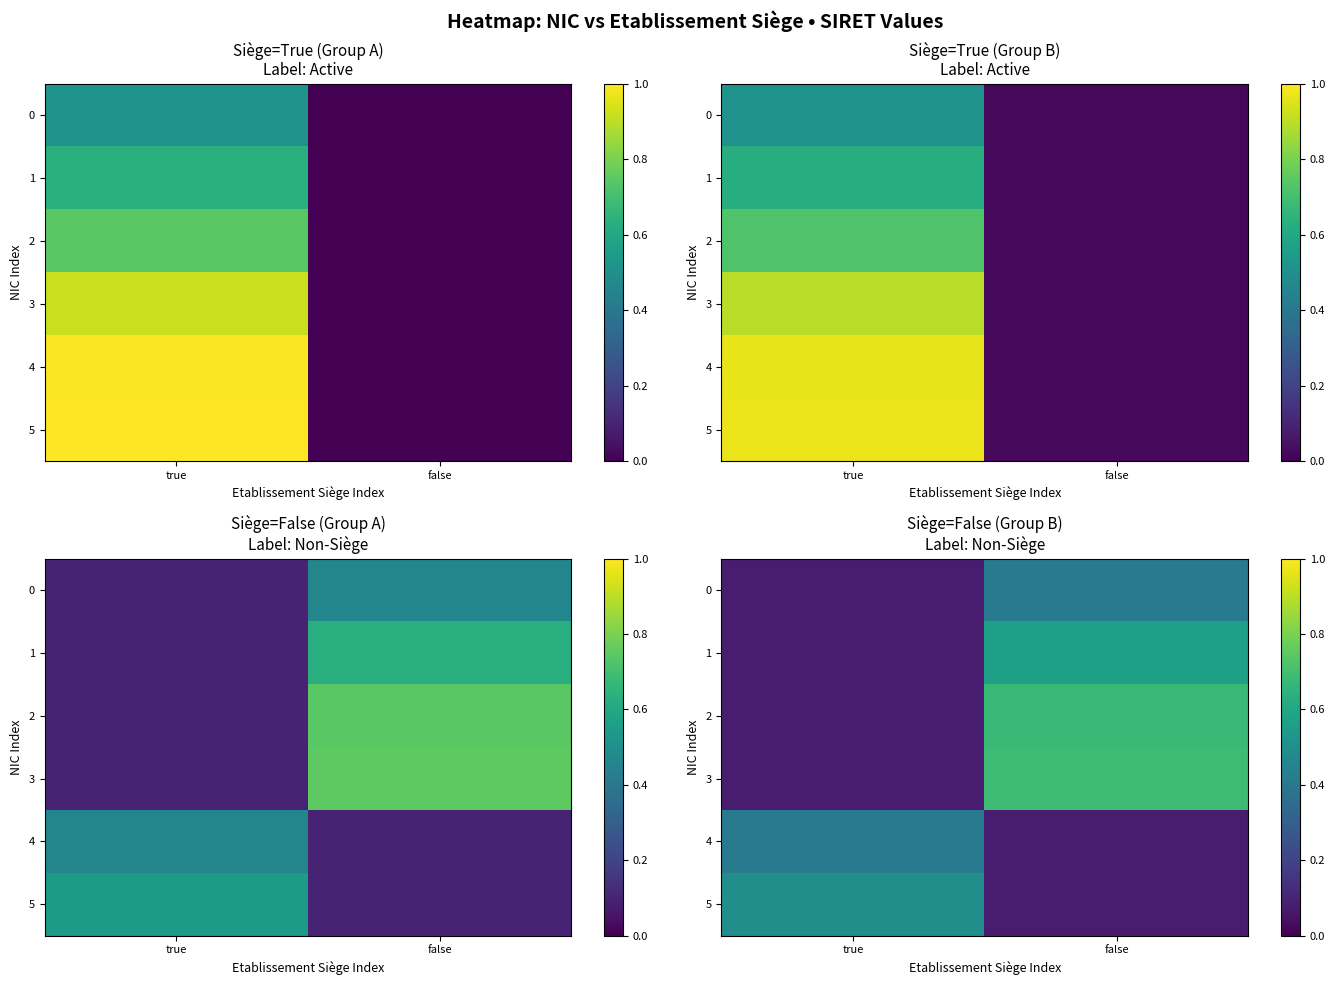

List the series in order of their peak value, lowest first.

4, 0, 5, 1, 2, 3